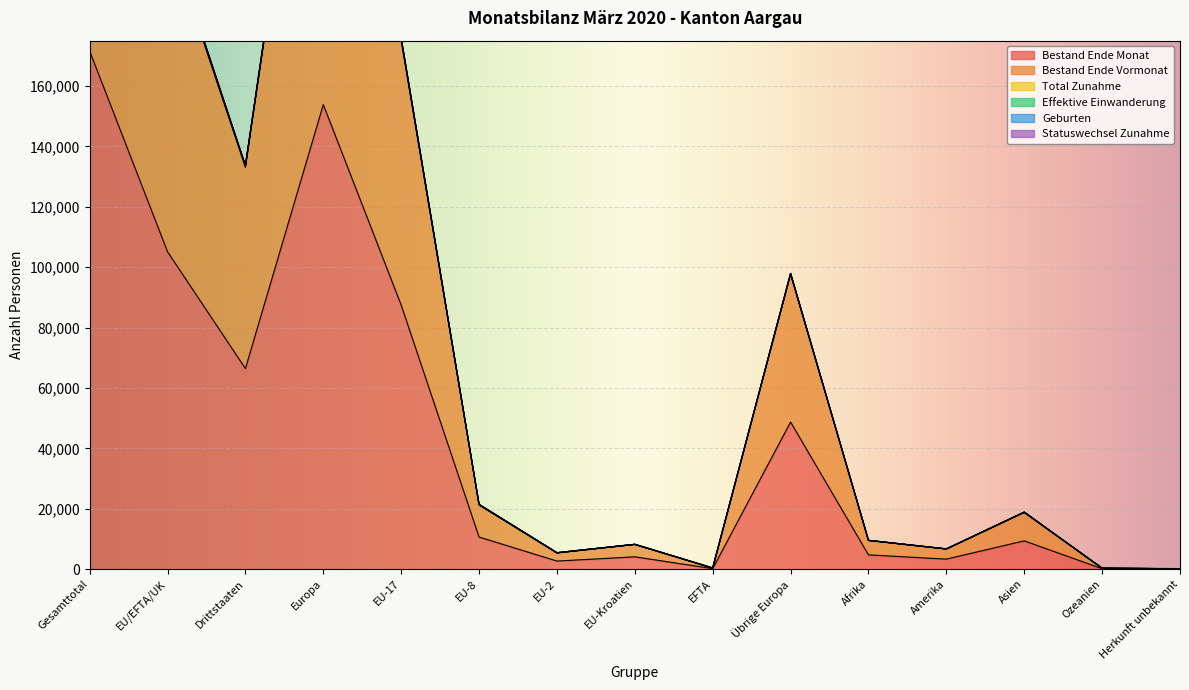

Which category has the lowest value across all series?

Herkunft unbekannt